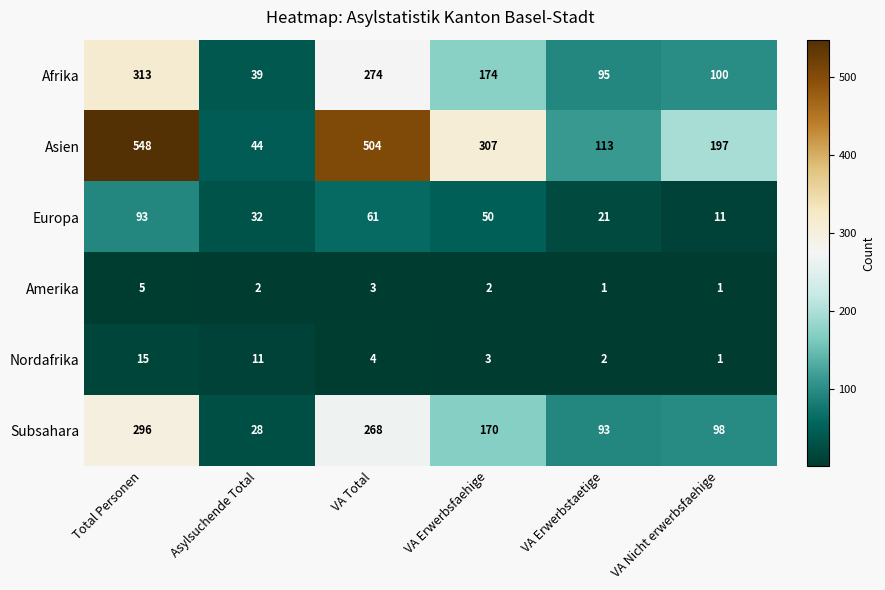

The value of Asien at VA Total is 882. True or false?

False